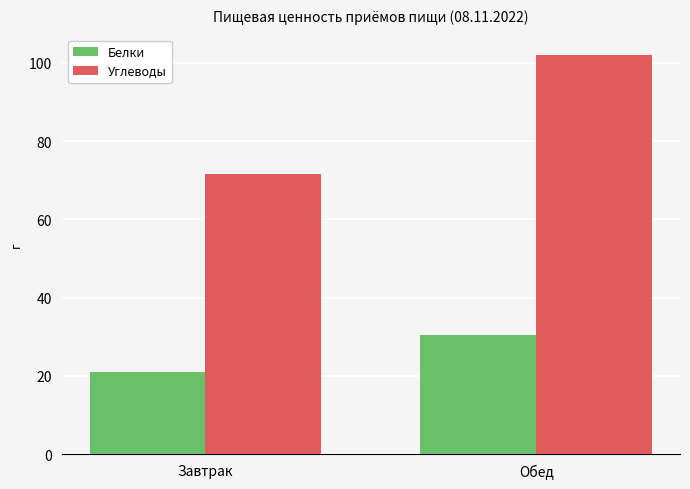

Reading right to left, extract all data points from this chart.

Белки: Обед=30.6	Завтрак=21.1
Углеводы: Обед=102.1	Завтрак=71.6